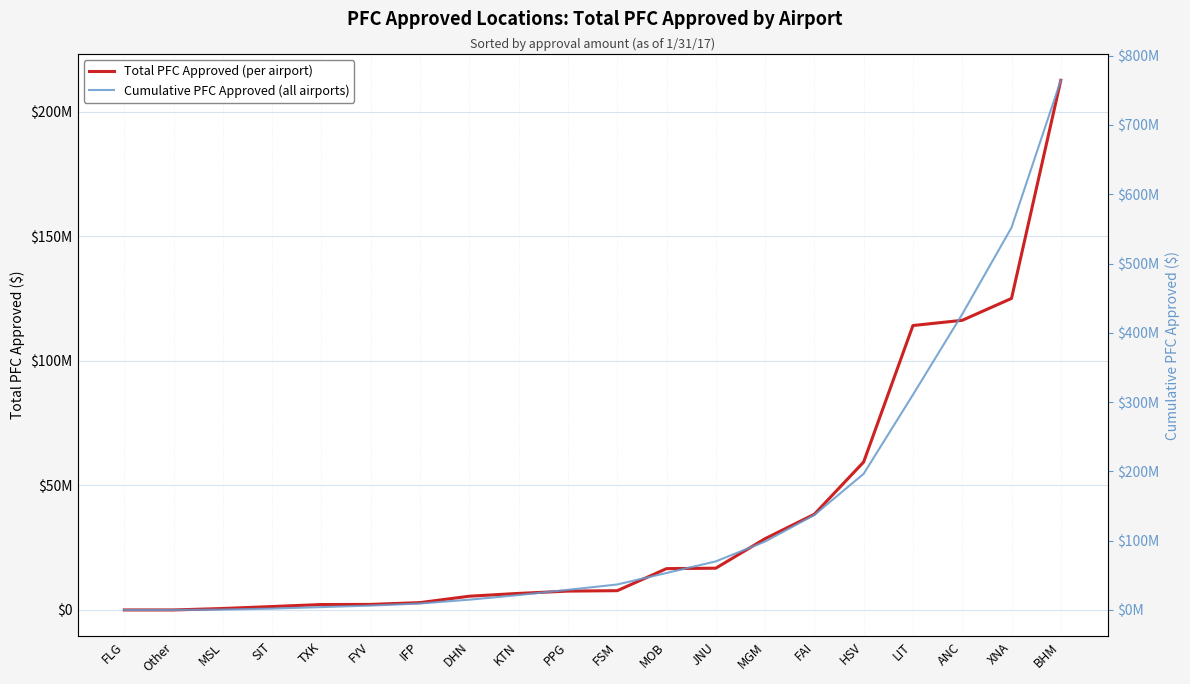

What is the maximum value shown in the chart?

764473172